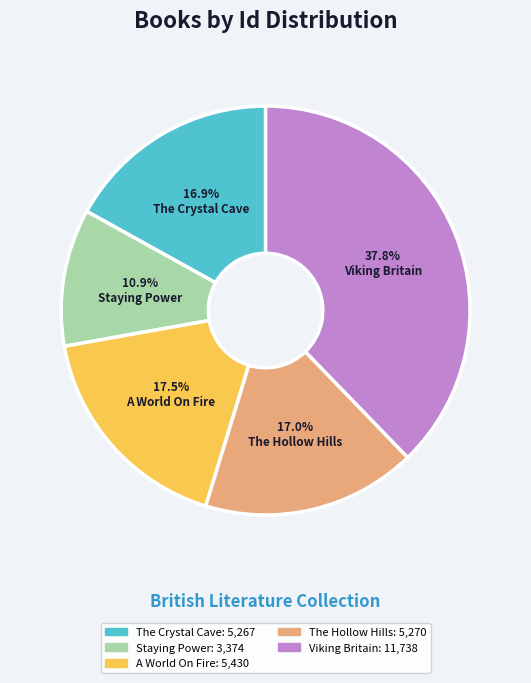

Is it true that The Hollow Hills is 17% of the pie?

True